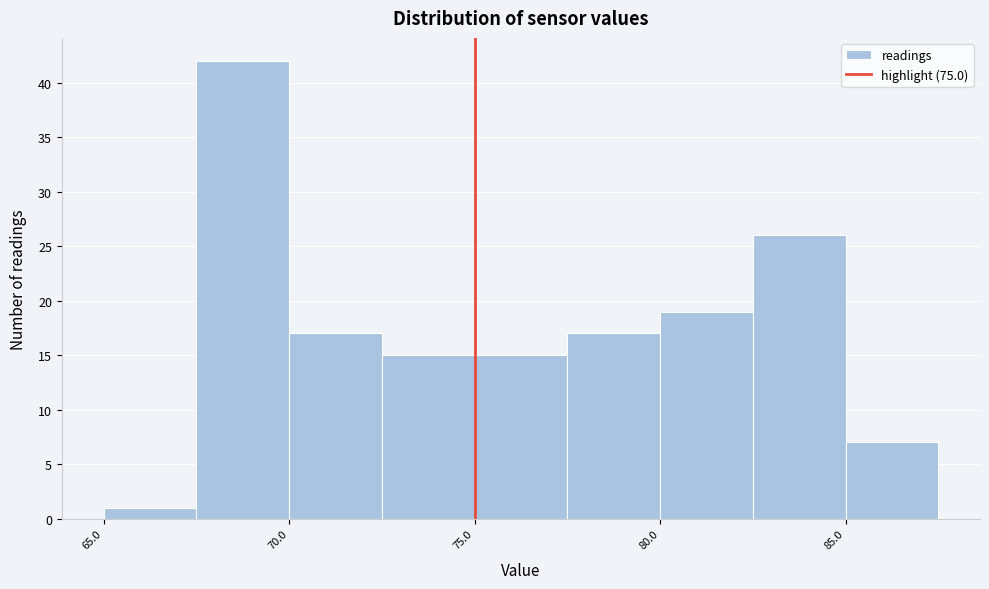

Over which range of the x-axis is the bar tallest?

67.5 to 70.0